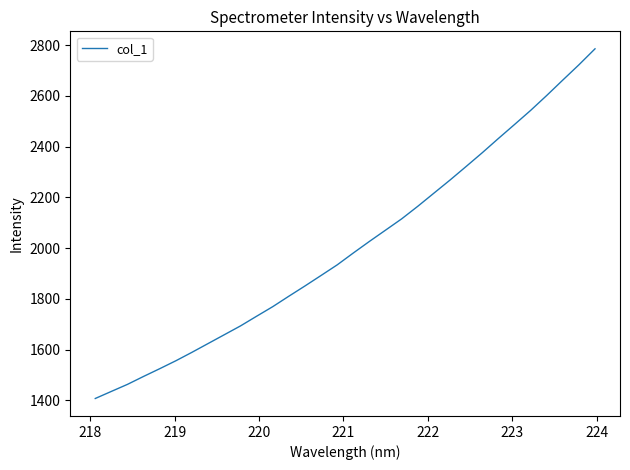

What is the minimum value shown in the chart?

1406.9